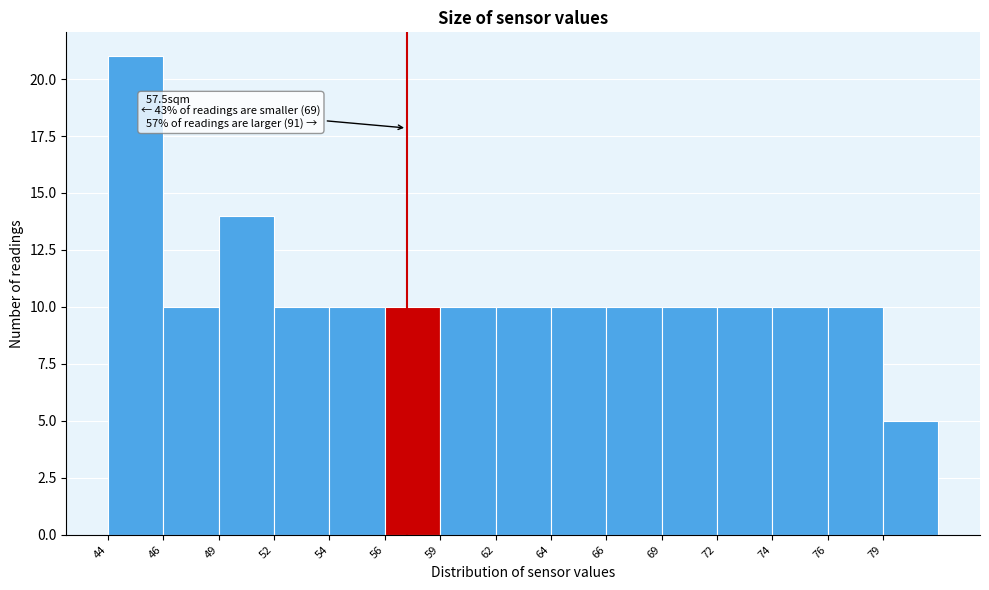

Reading left to right, list all the values displayed in this chart.

44=21	46=10	49=14	52=10	54=10	56=10	59=10	62=10	64=10	66=10	69=10	72=10	74=10	76=10	79=5